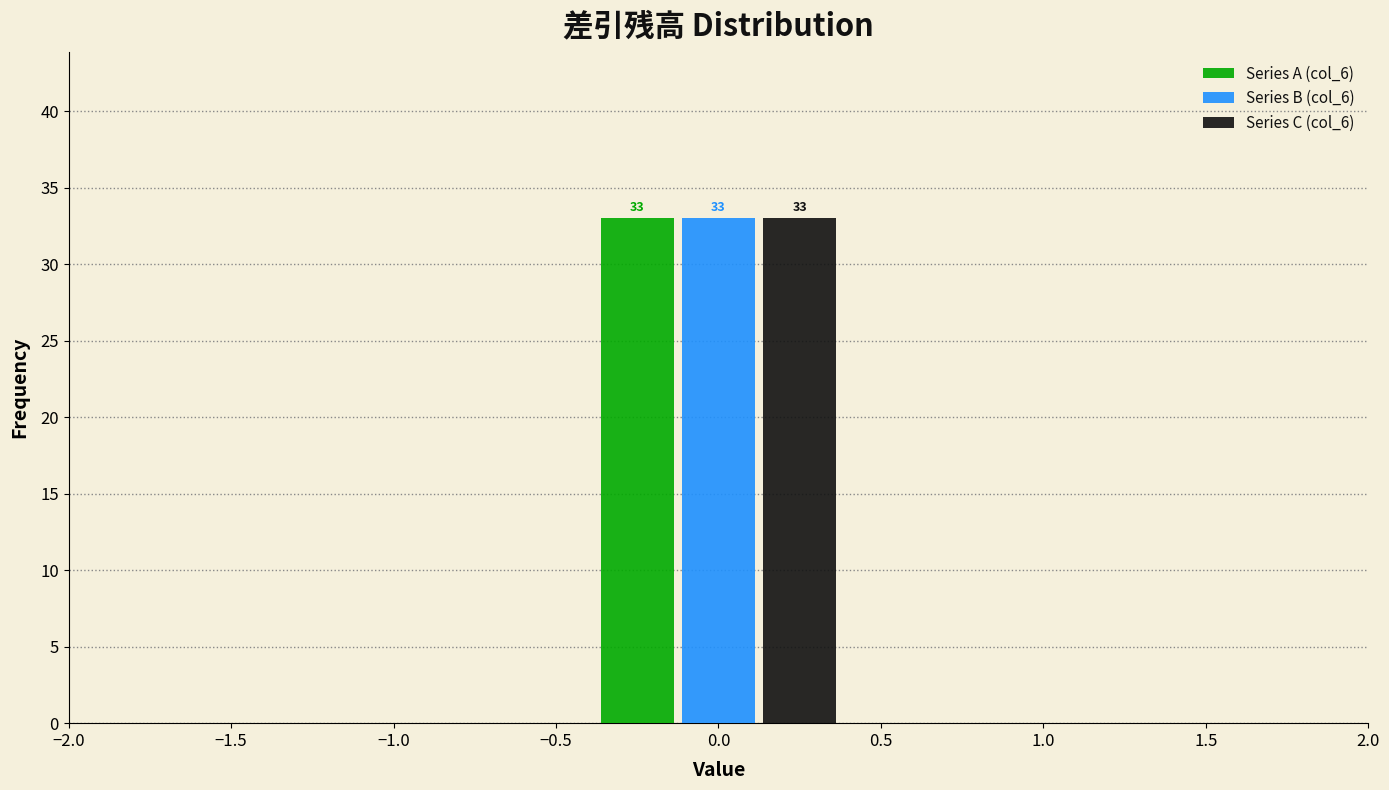

In the Series A (col_6) series, which range on the x-axis has the tallest bar?

-0.5 to 0.5